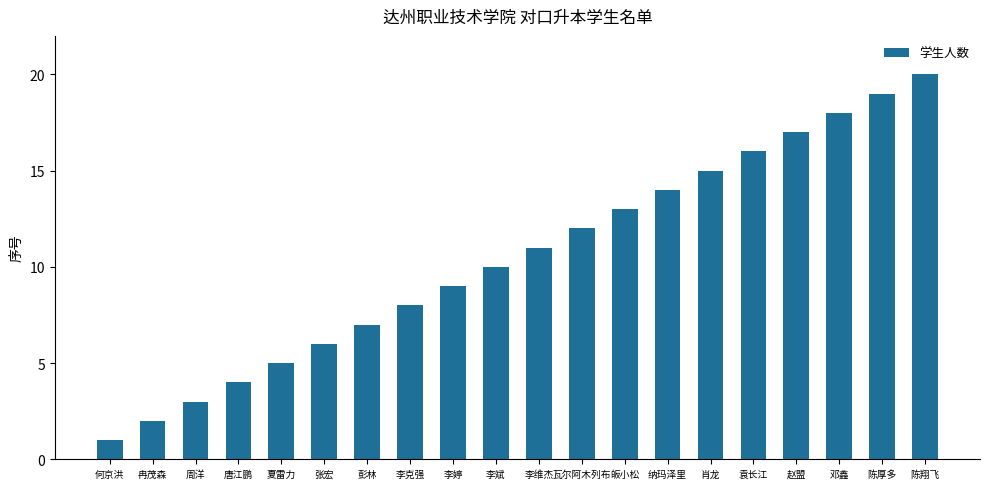

What is the difference between the maximum and minimum values?

19